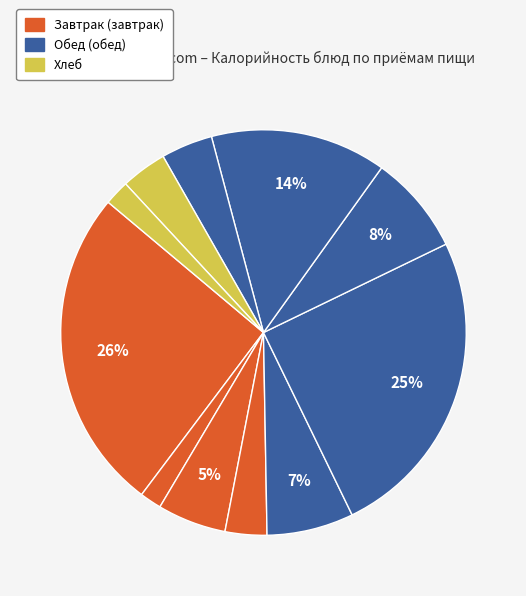

How many slices are in this pie chart?

11